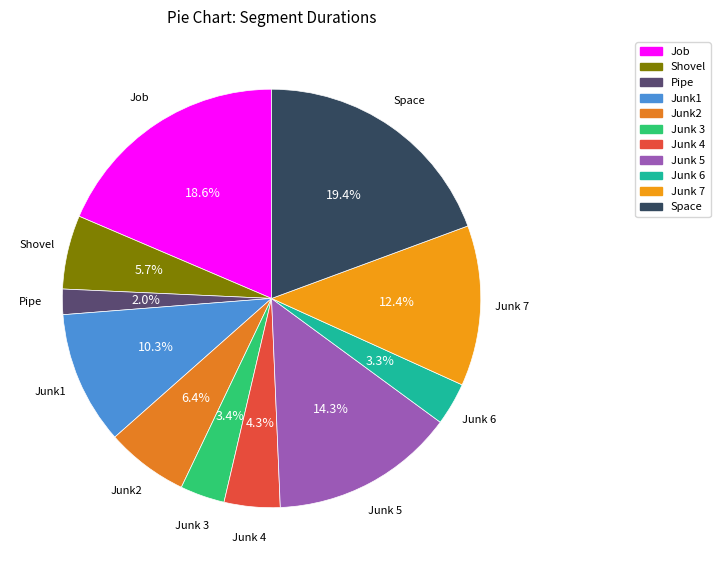

Does Junk 3 represent more than half of the total?

No